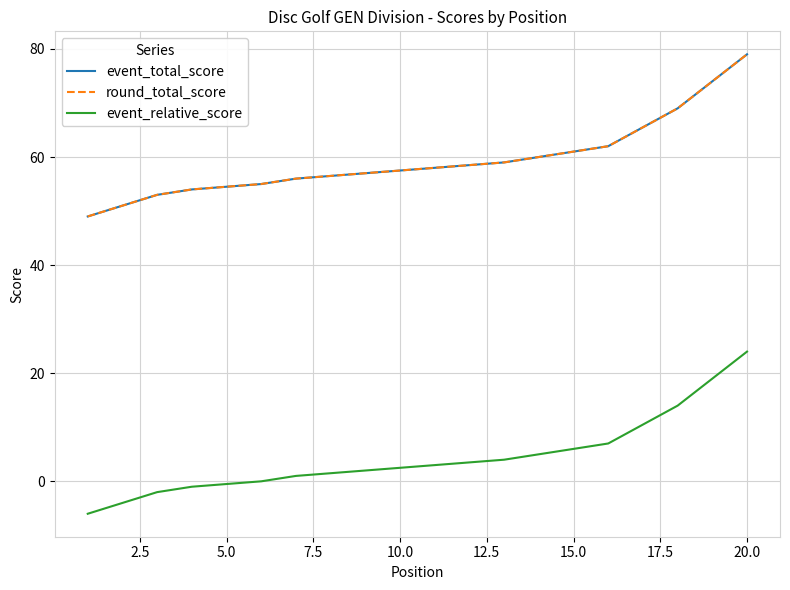

How many values in the event_total_score series exceed 58?

8